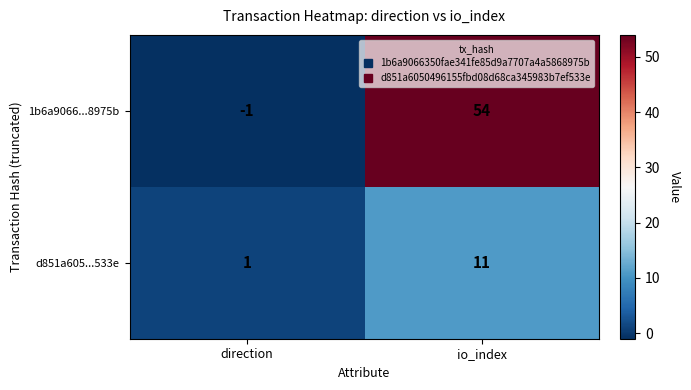

Is it true that d851a605...533e equals 1 at direction?

True